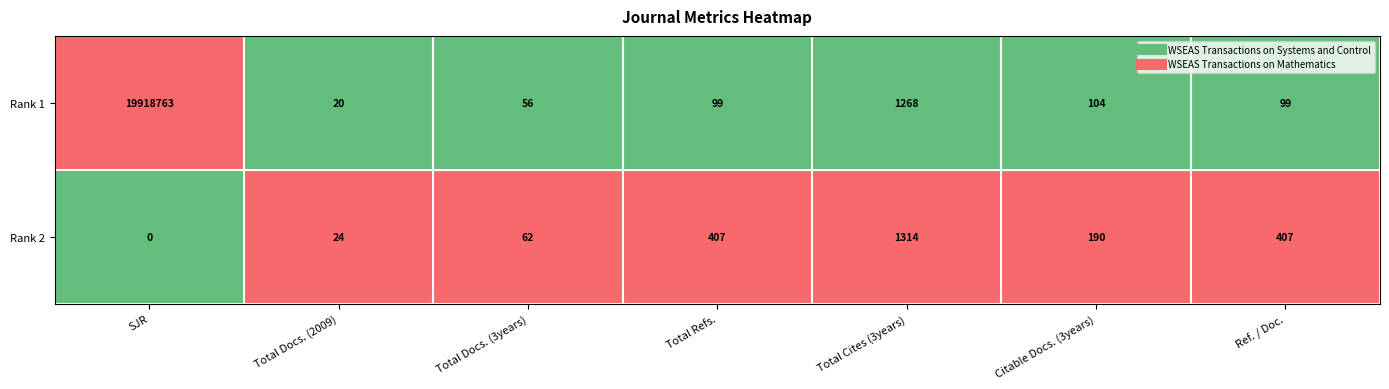

List the series in order of their peak value, highest first.

Rank 1, Rank 2